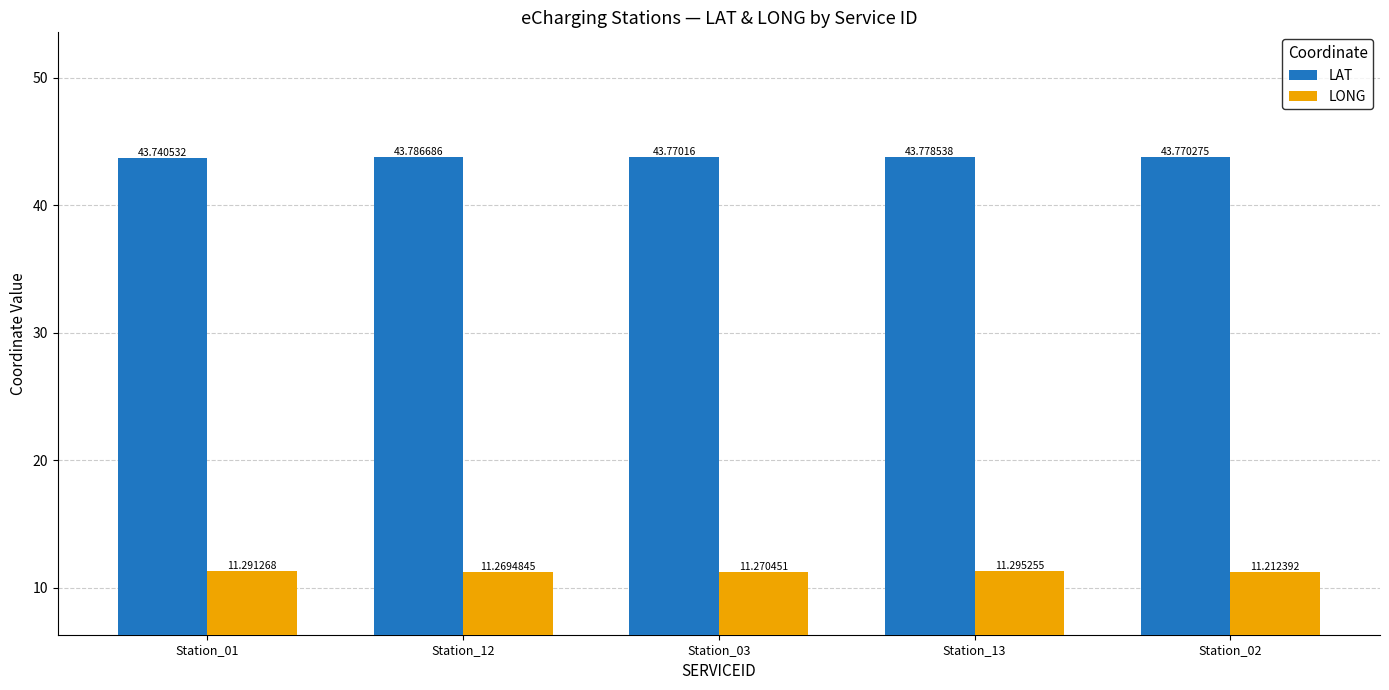

How many groups of bars are there?

5